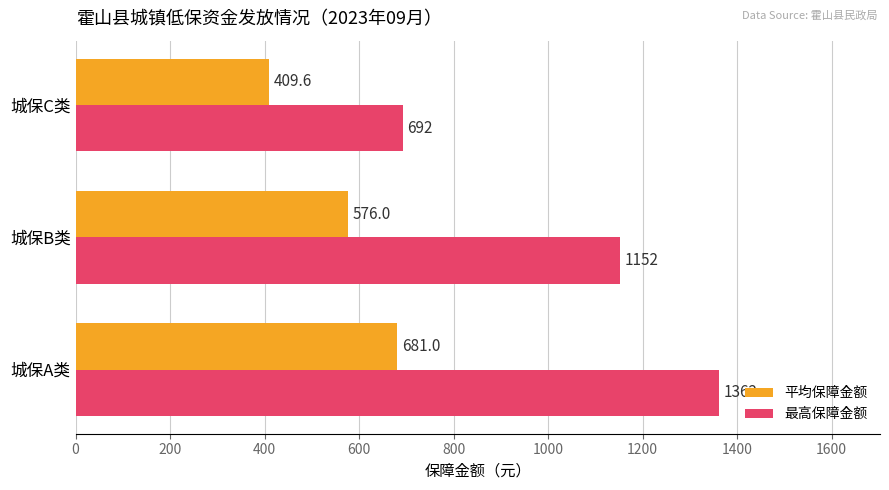

Which series has the largest range (max minus min)?

最高保障金额